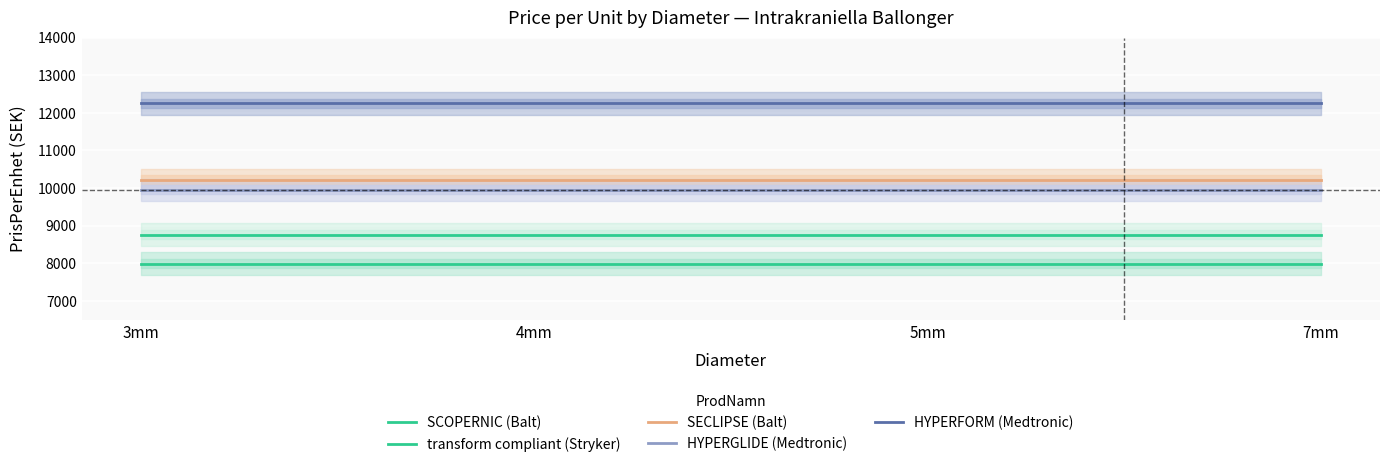

What is the label of the 2nd point from the left?

4mm